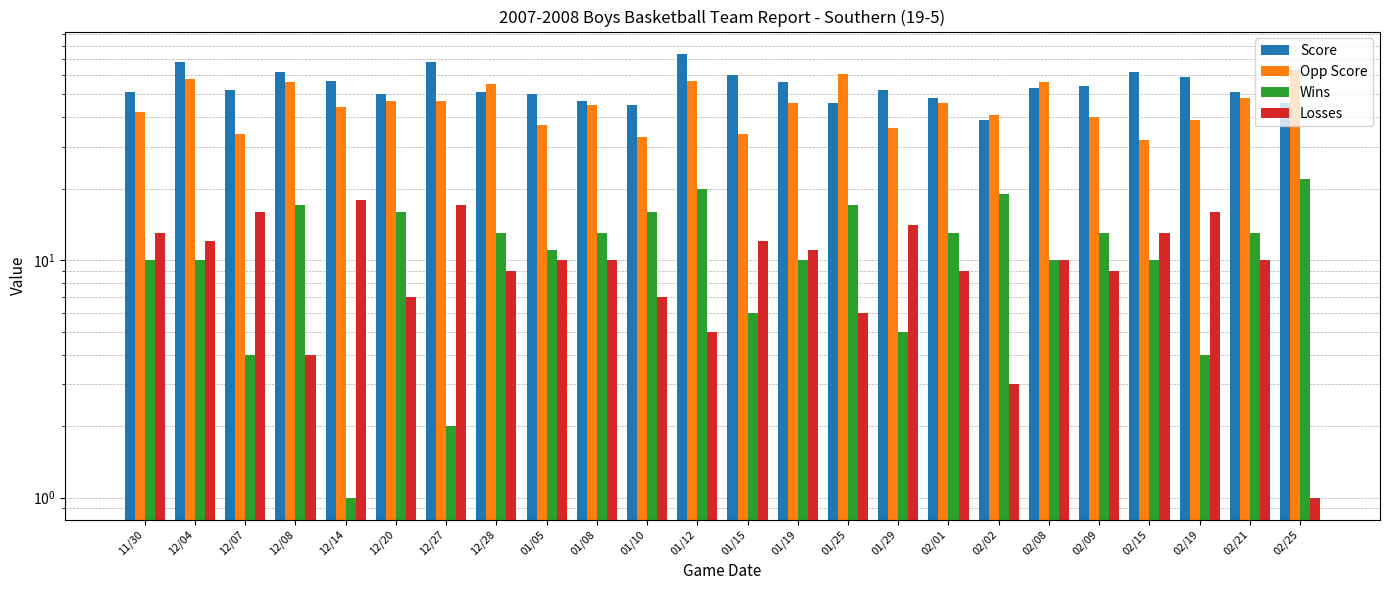

What value does the Wins series have at 01/08, to the nearest 10?

10